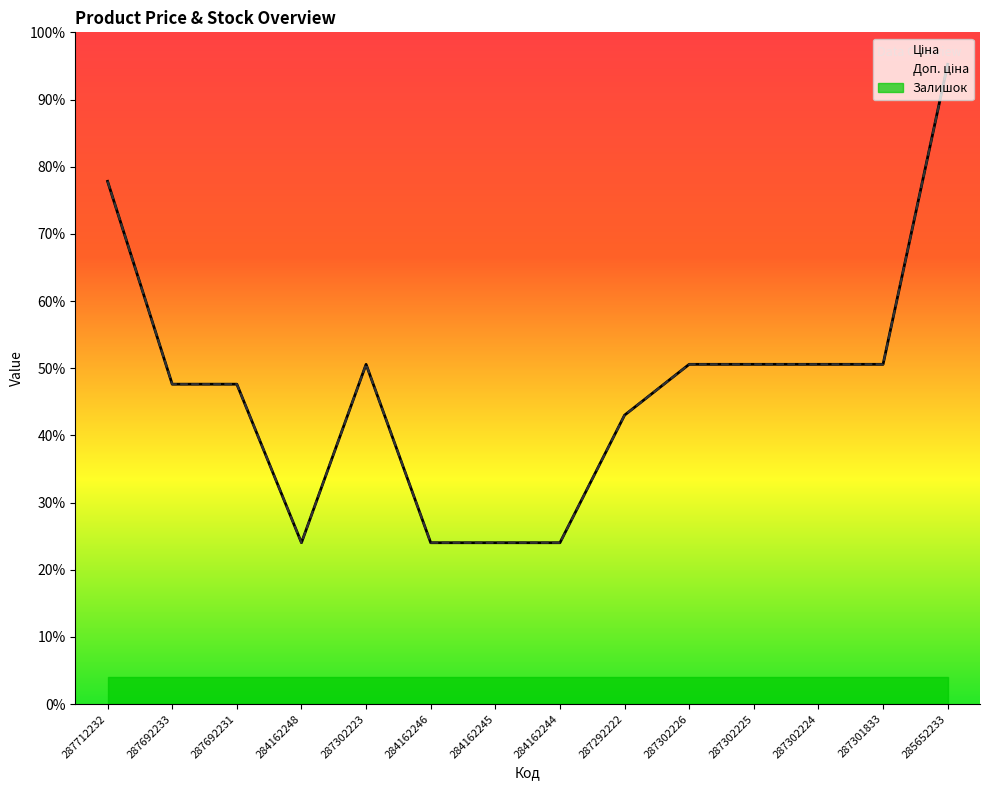

Where is Ціна nearest to the value 23066?

287302223